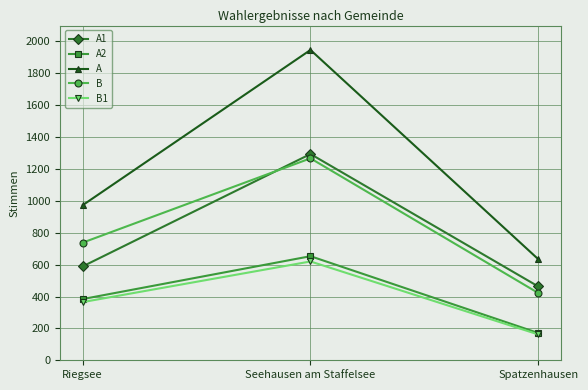

List the series in order of their peak value, lowest first.

B1, A2, B, A1, A